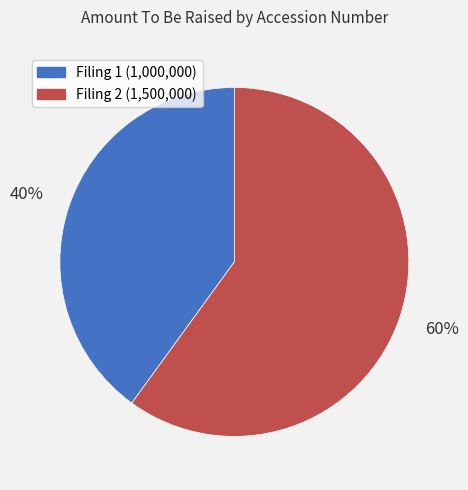

Is there a majority slice in this chart?

Yes